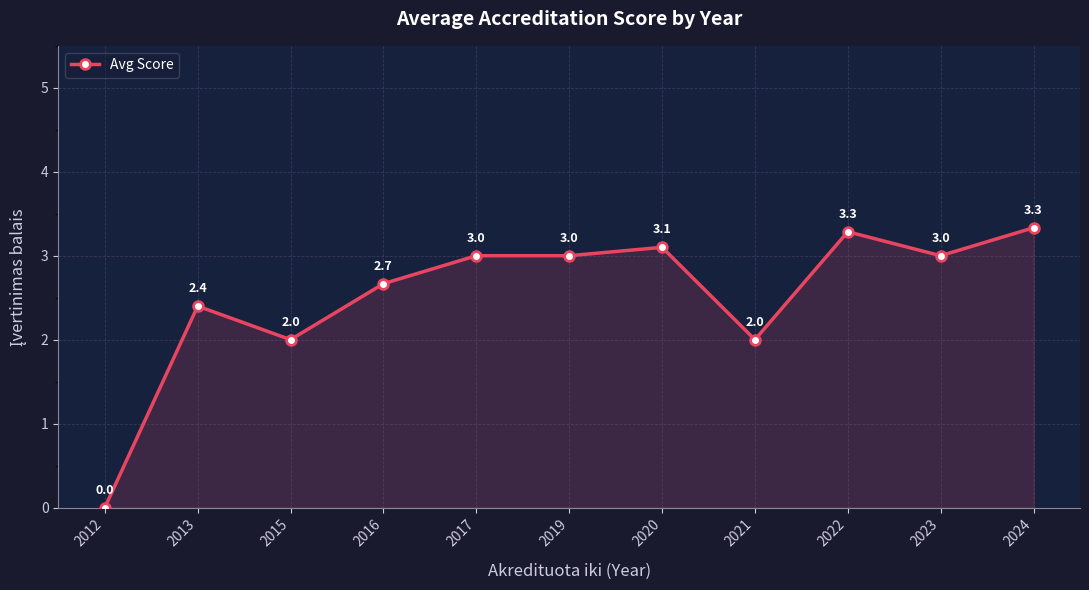

Reading right to left, extract all data points from this chart.

2024=3.3	2023=3.0	2022=3.3	2021=2.0	2020=3.1	2019=3.0	2017=3.0	2016=2.7	2015=2.0	2013=2.4	2012=0.0